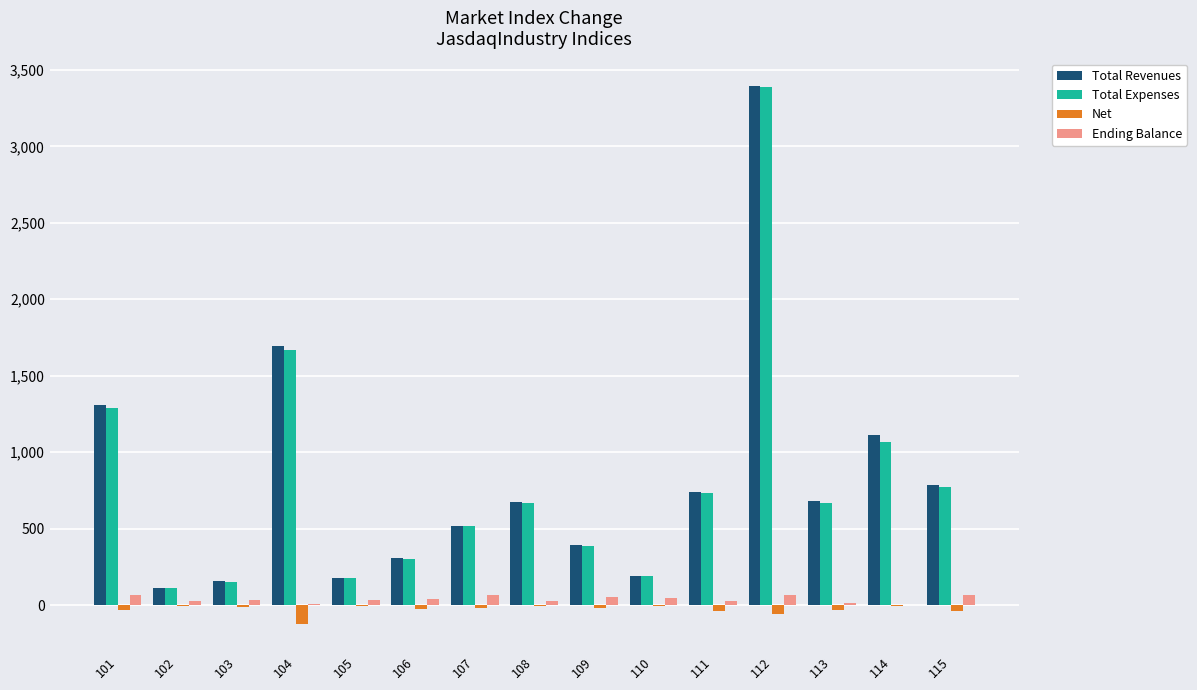

What is the total value across all series at 114?

2182